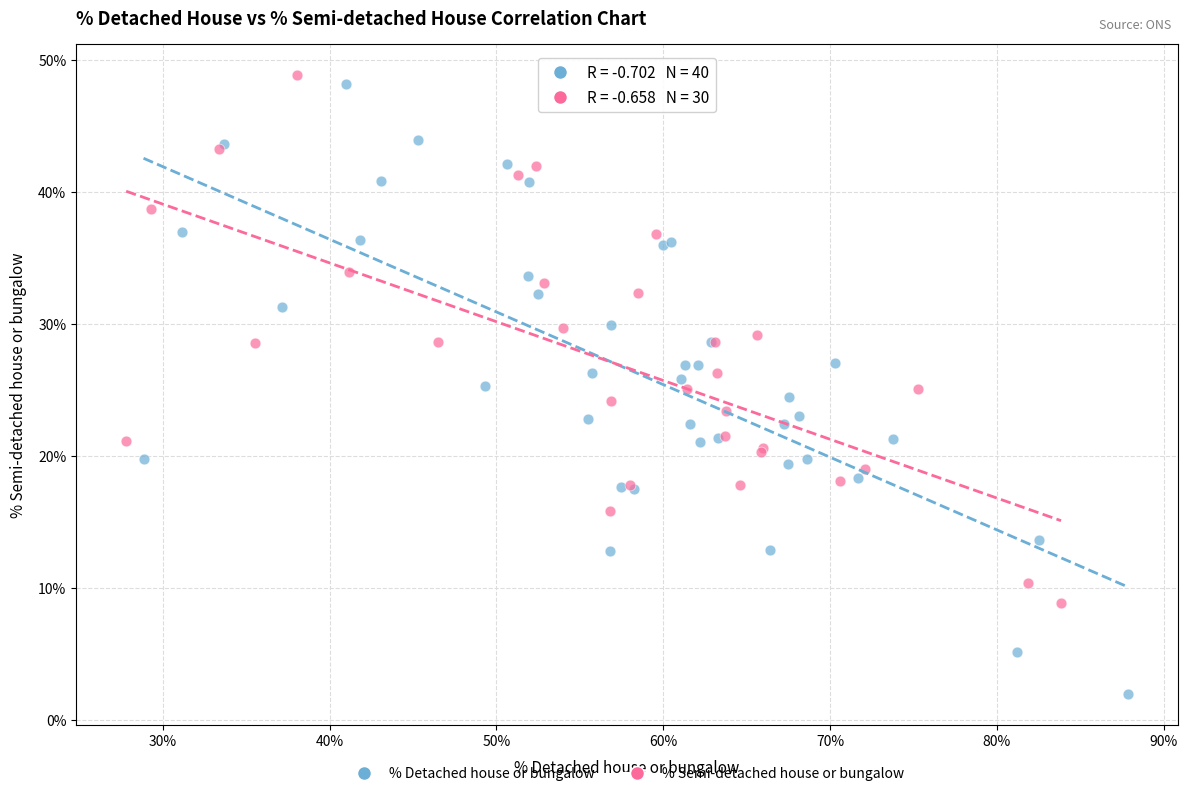

Which series contains the lowest Y value?

% Detached house or bungalow